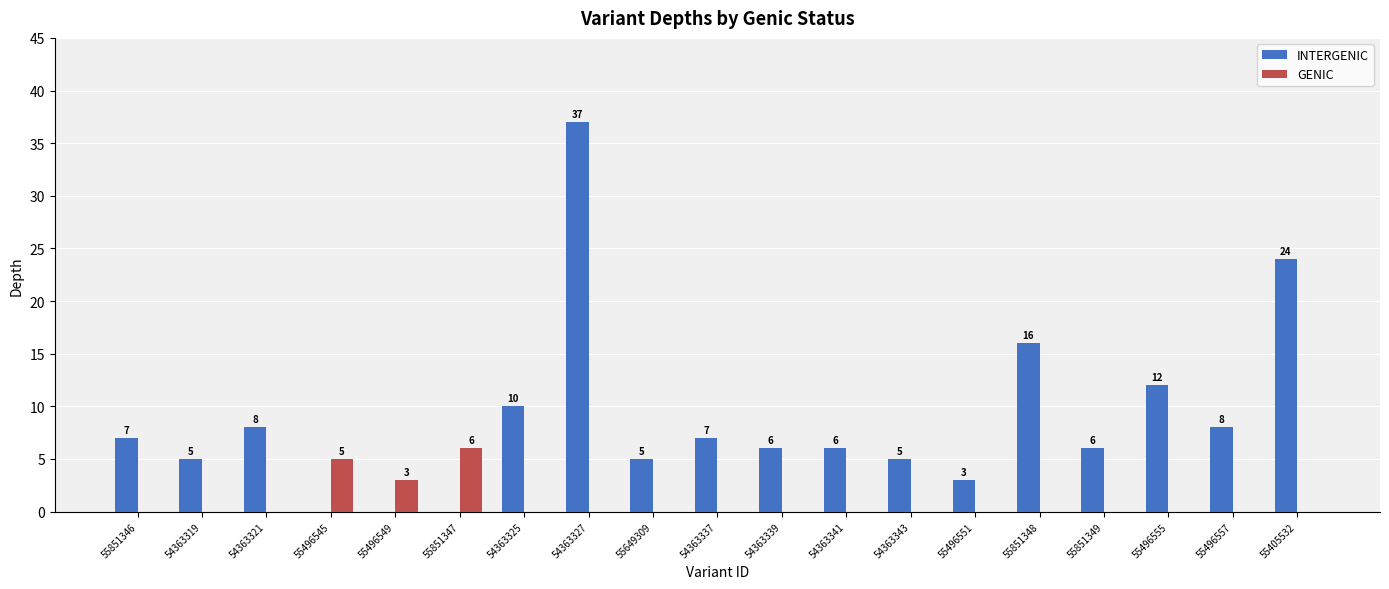

Count the GENIC values in the range 0 to 1.

16